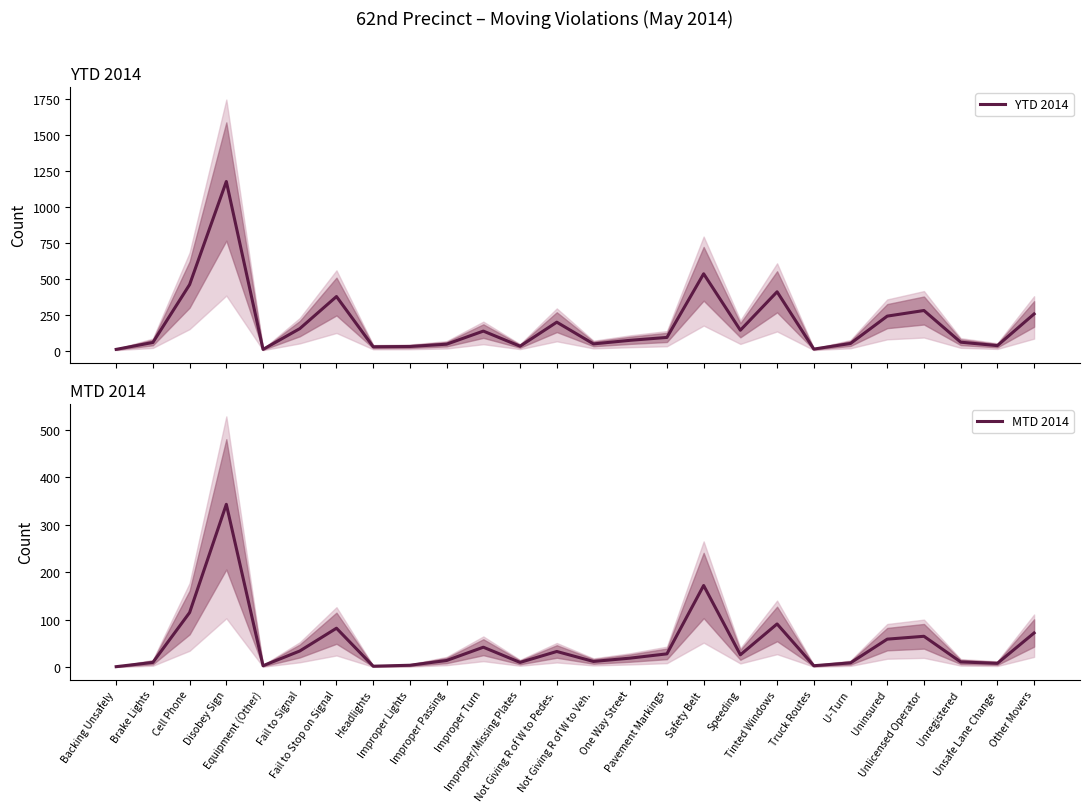

In YTD 2014, how many points are lower than both neighbors (excluding endpoints)?

7